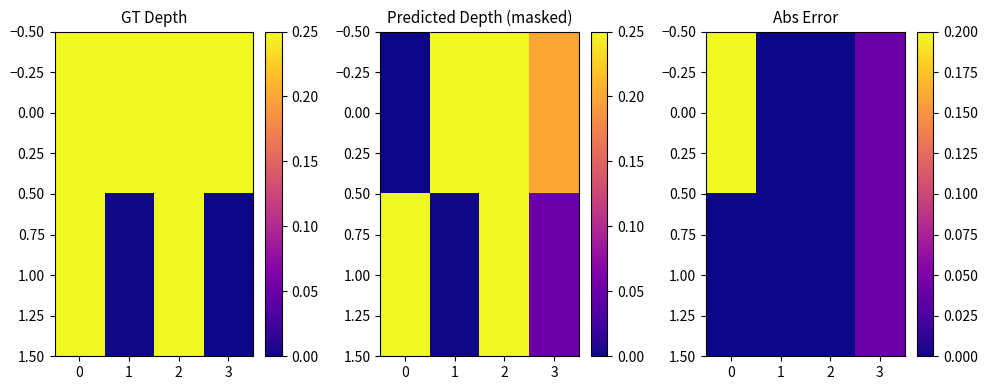

The value of 0.00 at 3 is 0.0. True or false?

True